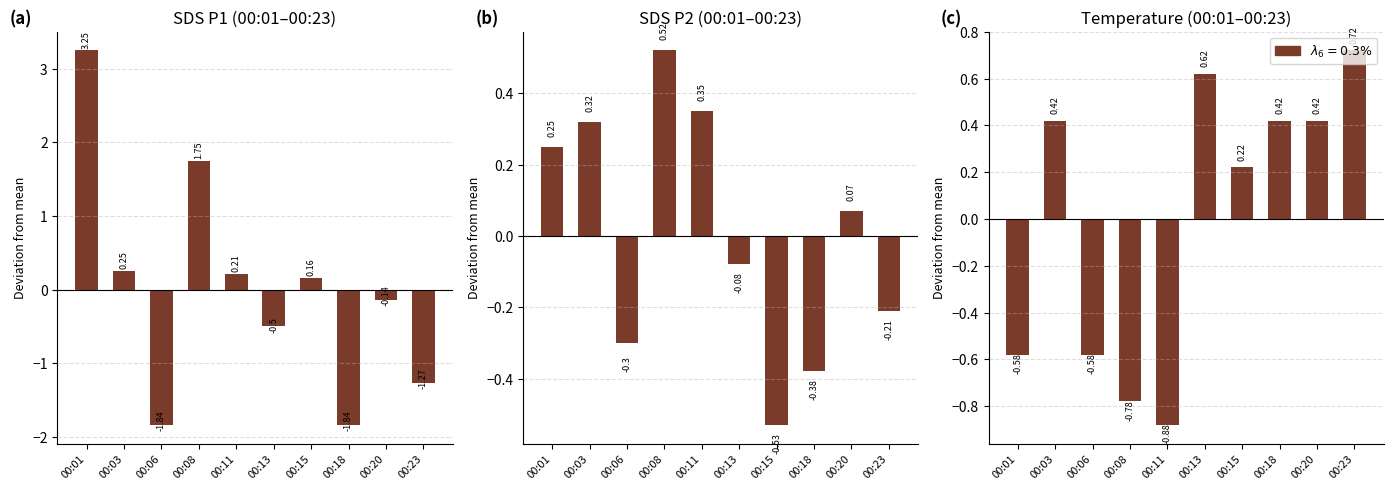

The value of SDS P2 (00:01–00:23) at 00:06 is -0.3. True or false?

True